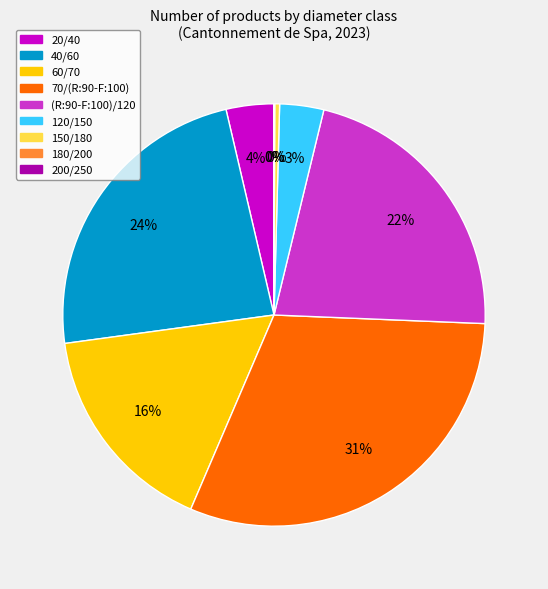

To the nearest percent, what is the difference between the largest and smallest slice percentages?

31%